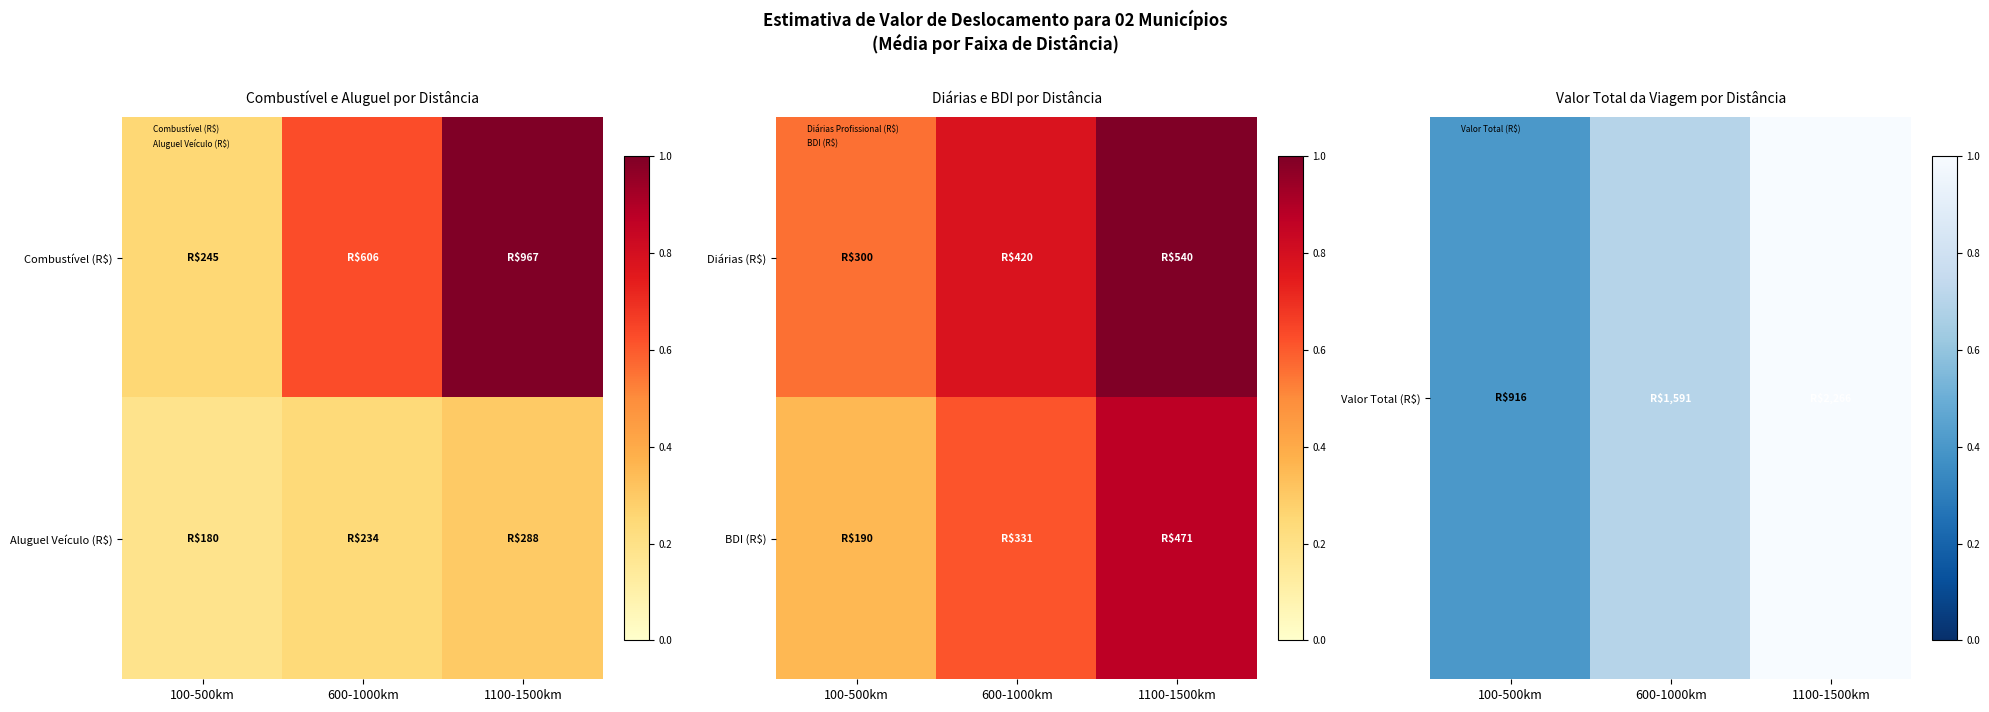

Is the value of Valor Total (R$) at 600-1000km greater than the value of BDI (R$) at 600-1000km?

Yes